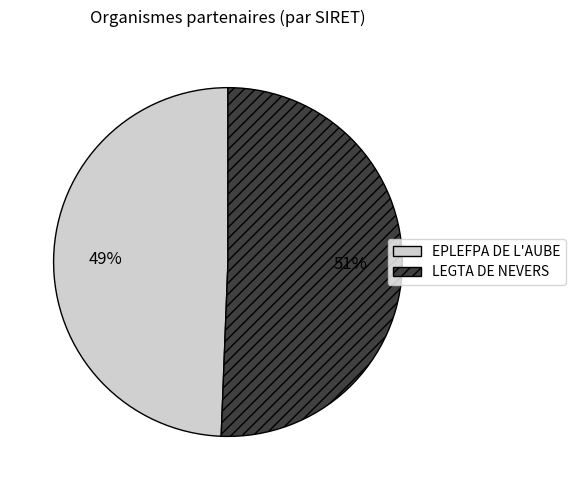

Which slice represents more than half of the pie?

LEGTA DE NEVERS